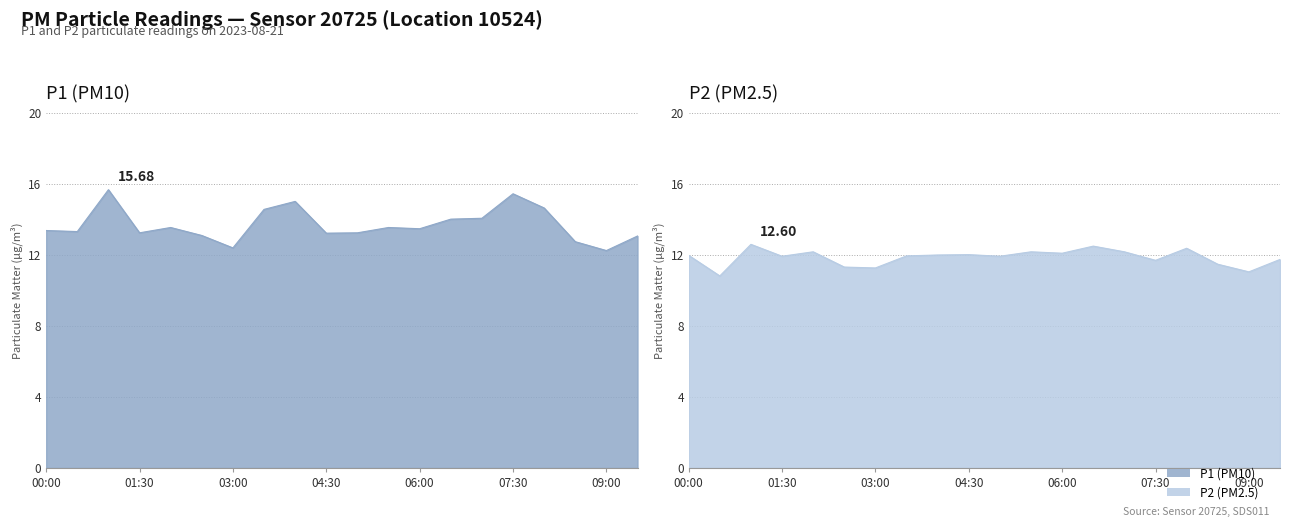

True or false: P1 and P2 cross at least once.

False